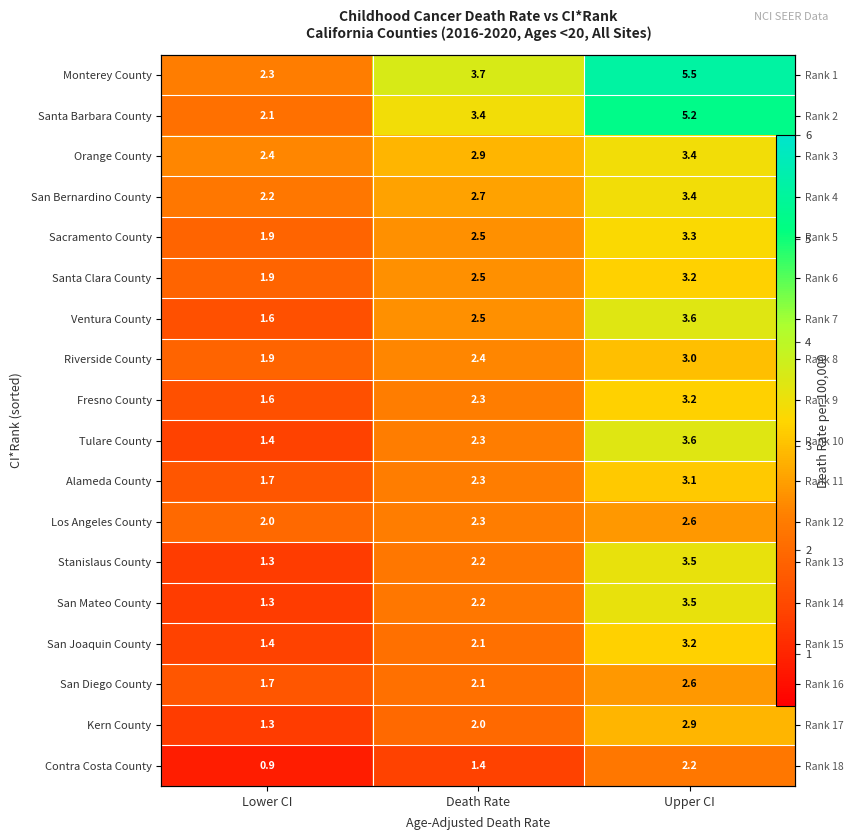

Rank the series by their maximum value, from lowest to highest.

Contra Costa County, Los Angeles County, San Diego County, Kern County, Riverside County, Alameda County, Santa Clara County, Fresno County, San Joaquin County, Sacramento County, Orange County, San Bernardino County, Stanislaus County, San Mateo County, Ventura County, Tulare County, Santa Barbara County, Monterey County